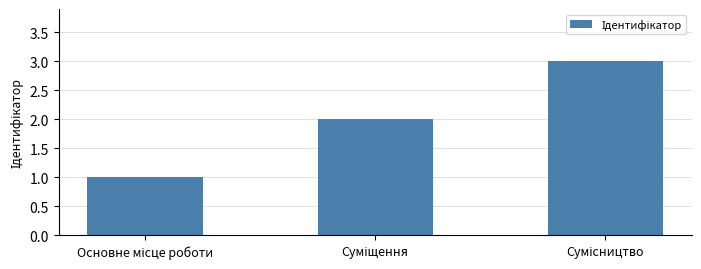

What is the sum of all values?

6